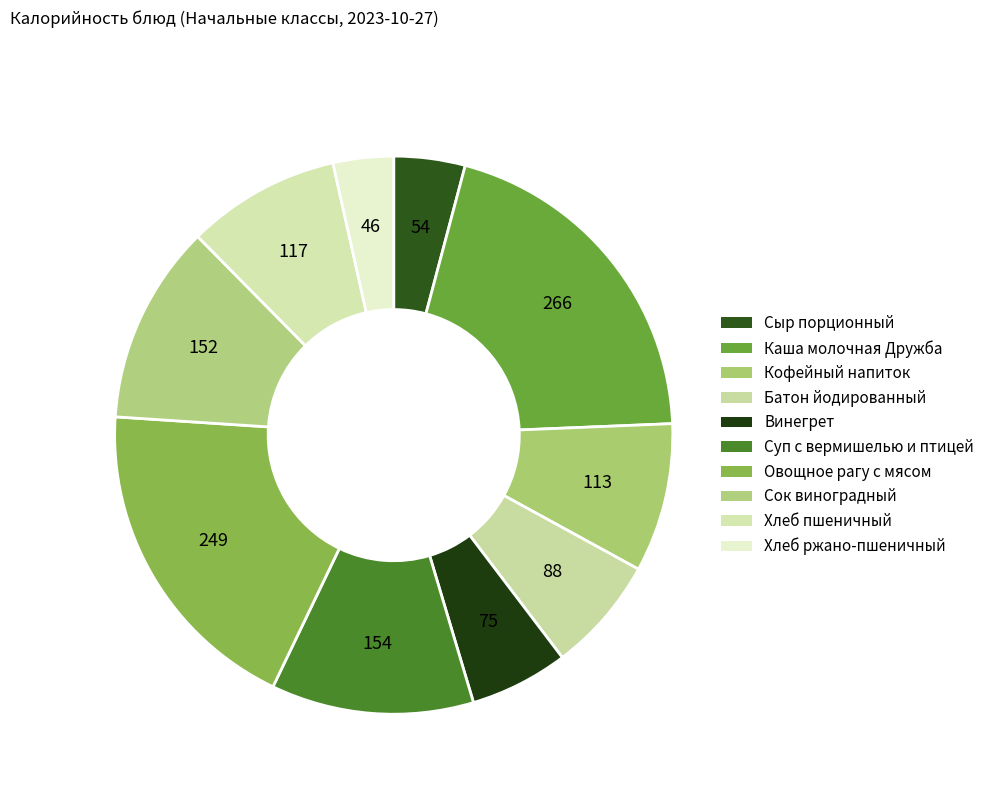

To the nearest percent, what is the difference between the Овощное рагу с мясом and Хлеб ржано-пшеничный slice percentages?

15%